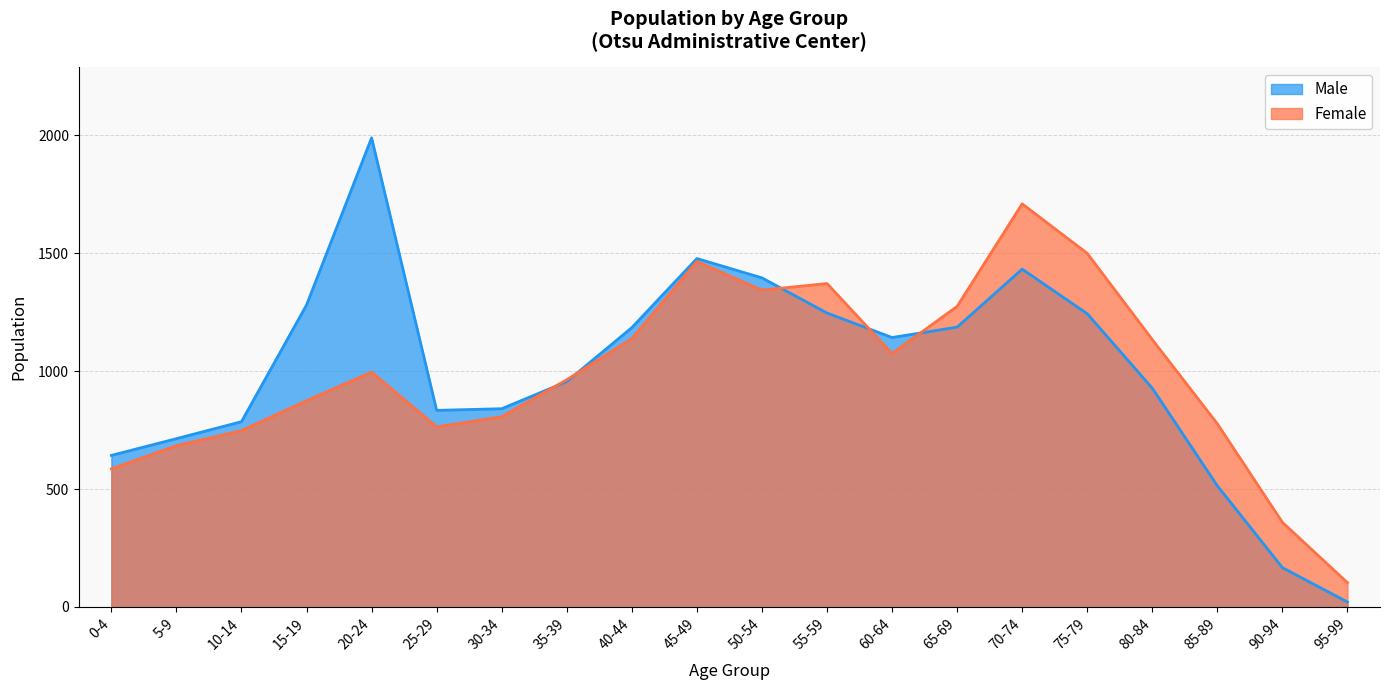

At which category does Male reach its first local valley?

25-29